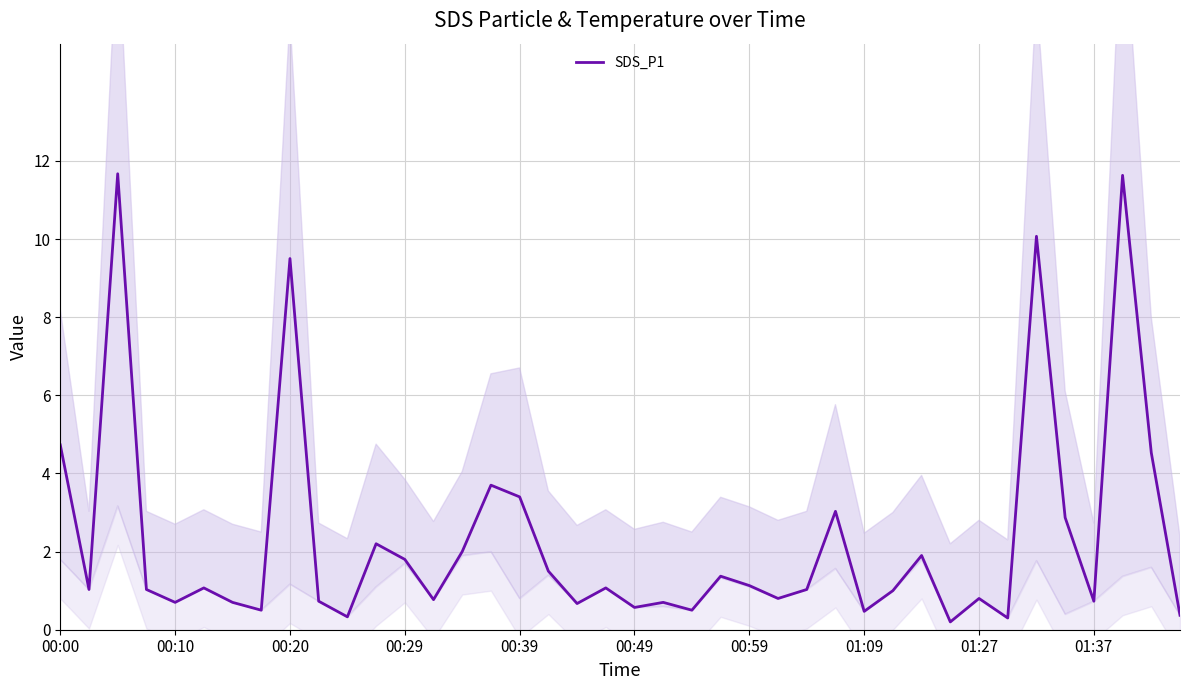

How many data points are less than 1?

17